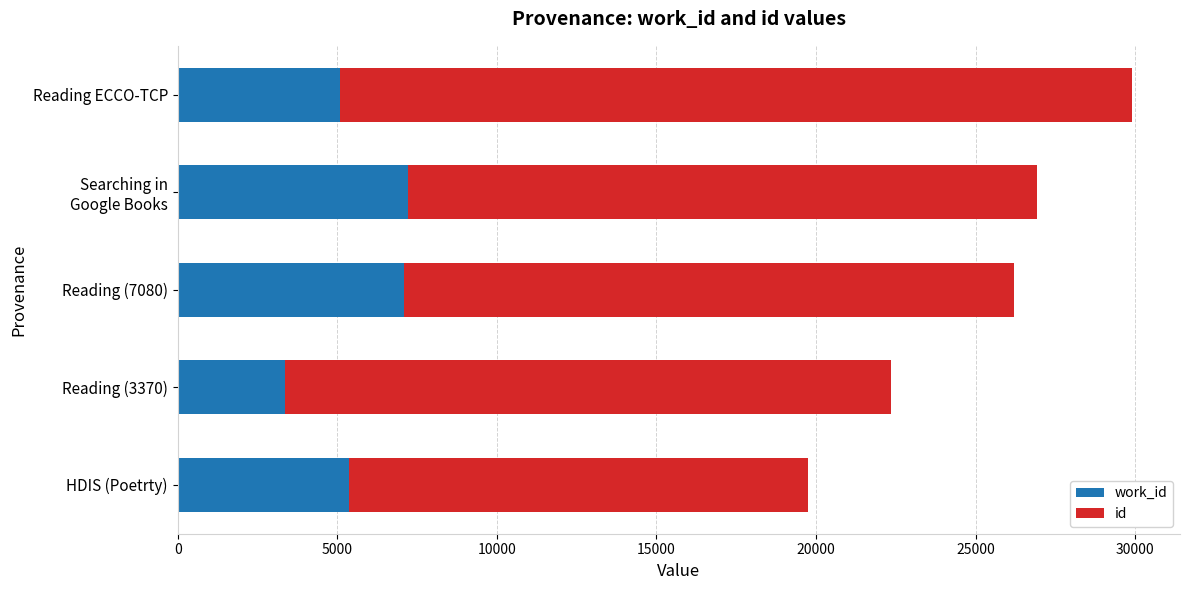

At which category is the sum across all series the highest?

Reading ECCO-TCP